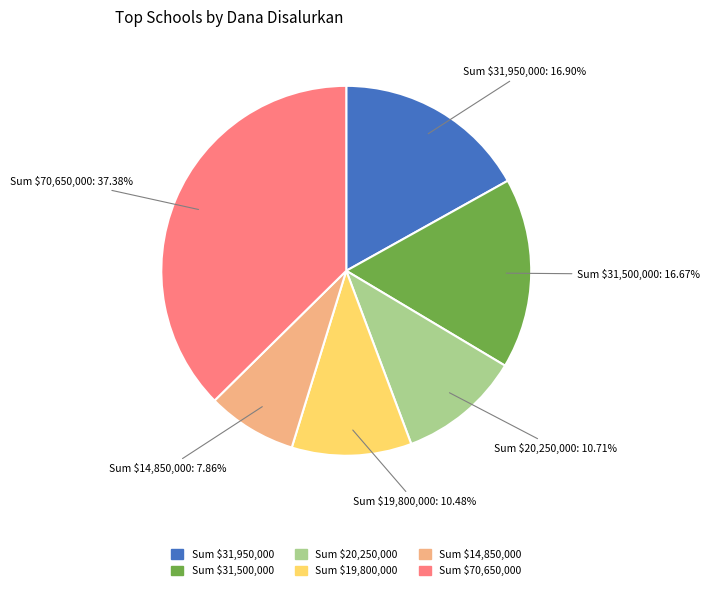

Does any single category account for the majority?

No